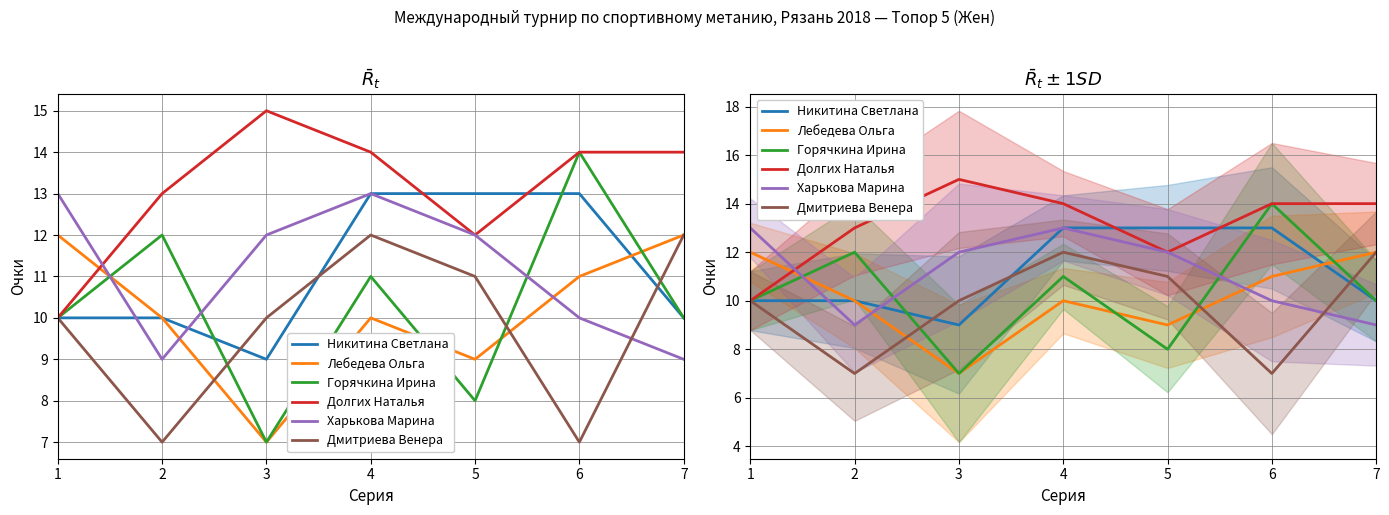

Reading right to left, what are all the values shown in this chart?

Никитина Светлана: 7=10	6=13	5=13	4=13	3=9	2=10	1=10
Лебедева Ольга: 7=12	6=11	5=9	4=10	3=7	2=10	1=12
Горячкина Ирина: 7=10	6=14	5=8	4=11	3=7	2=12	1=10
Долгих Наталья: 7=14	6=14	5=12	4=14	3=15	2=13	1=10
Харькова Марина: 7=9	6=10	5=12	4=13	3=12	2=9	1=13
Дмитриева Венера: 7=12	6=7	5=11	4=12	3=10	2=7	1=10